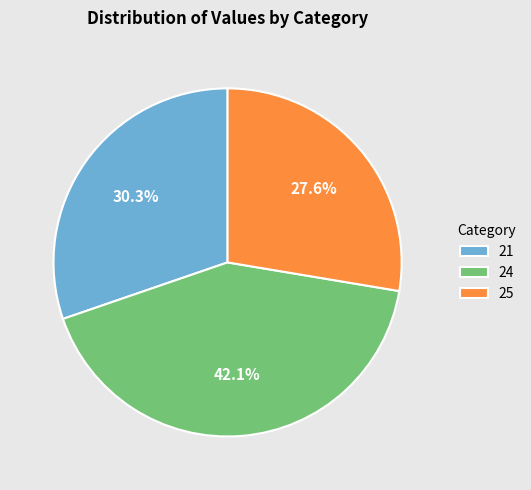

Combined, what portion of the pie is 24 and 25?

69.7%